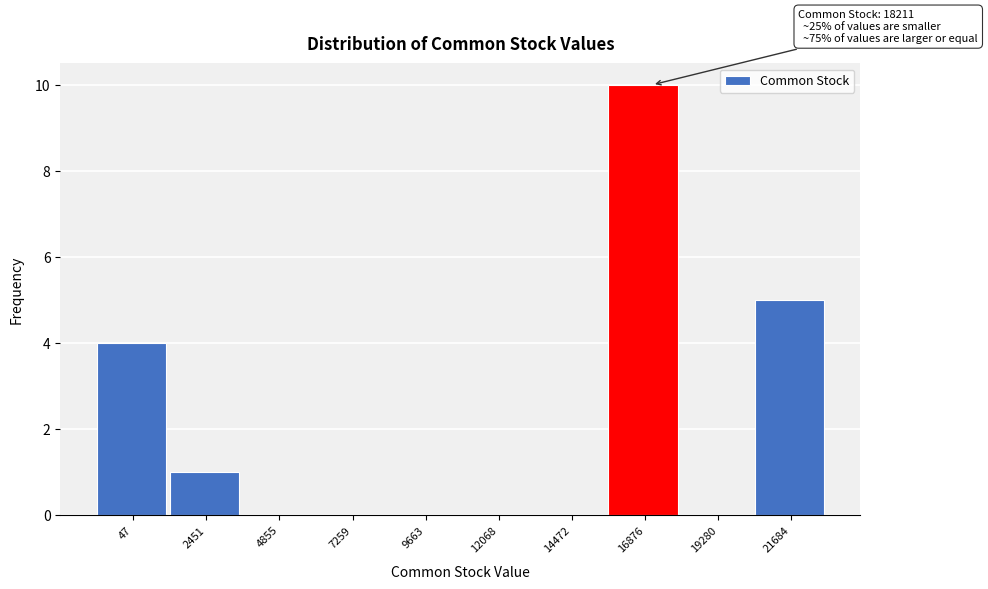

Reading right to left, extract all data points from this chart.

21684=5	19280=0	16876=10	14472=0	12068=0	9663=0	7259=0	4855=0	2451=1	47=4